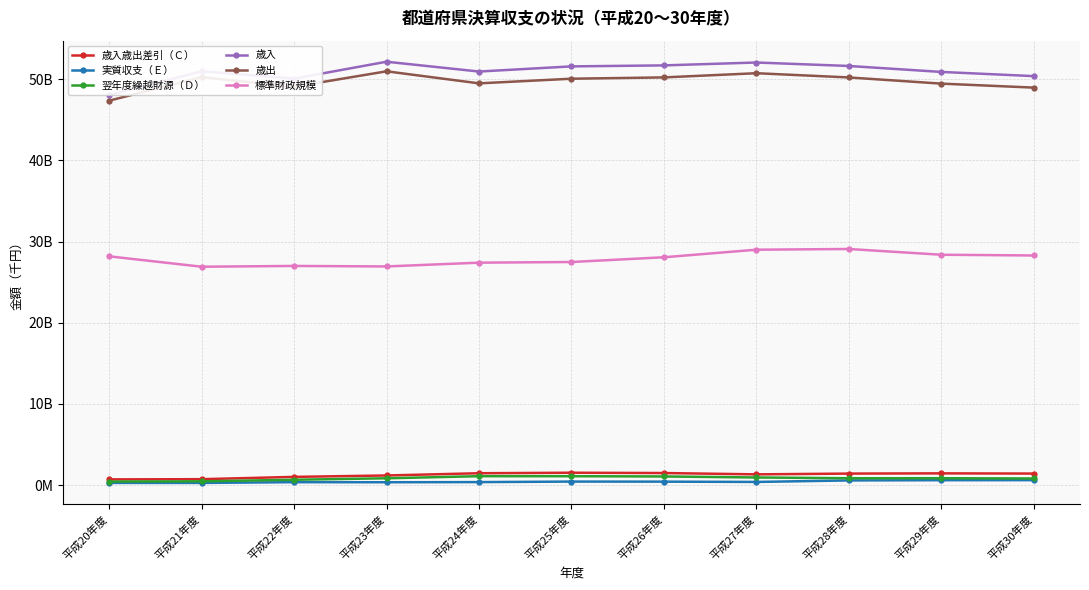

Which series changed the most between 平成29年度 and 平成30年度?

歳入